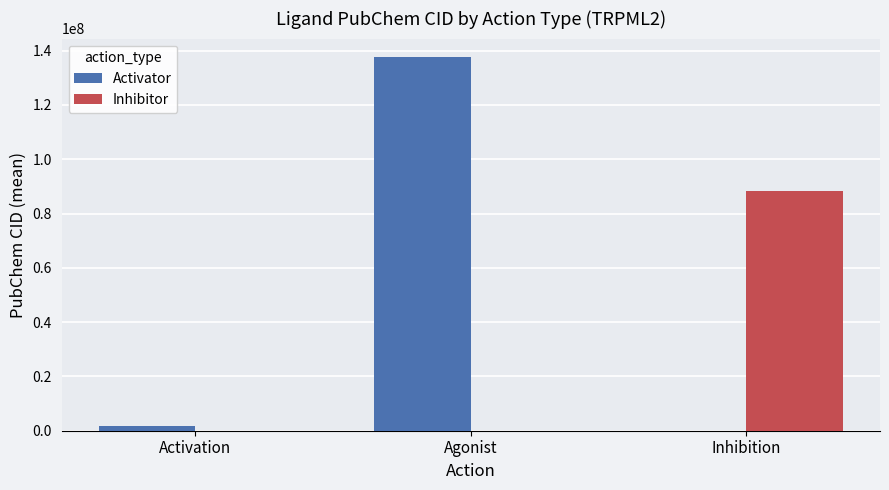

True or false: Inhibitor has a value of 39621231.3 at Agonist.

False